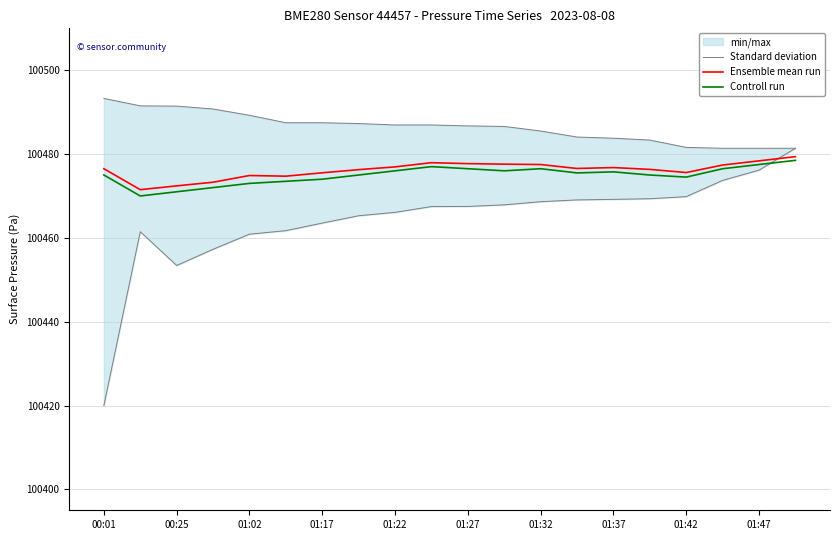

Which category has the highest value in the Standard deviation series?

19